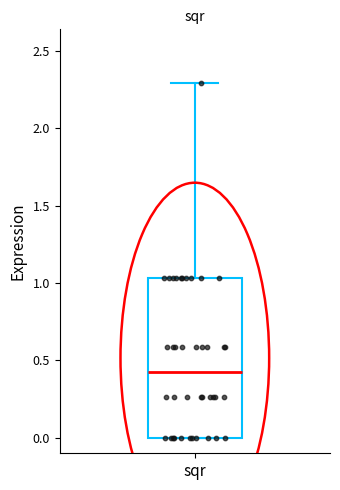

Read this box plot against the y-axis: the position of the median line, the range covered by the box, and the ends of both whiskers. The values are not printed on the chart, so give them approximately, as read against the axis.

median 0.45, box 0.00 to 1.05, whiskers 0.00 to 2.30